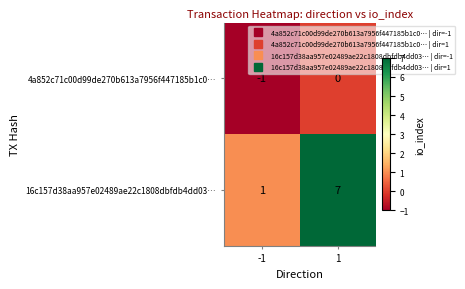

Which series has the largest total across all categories?

16c157d38aa957e02489ae22c1808dbfdb4dd03…